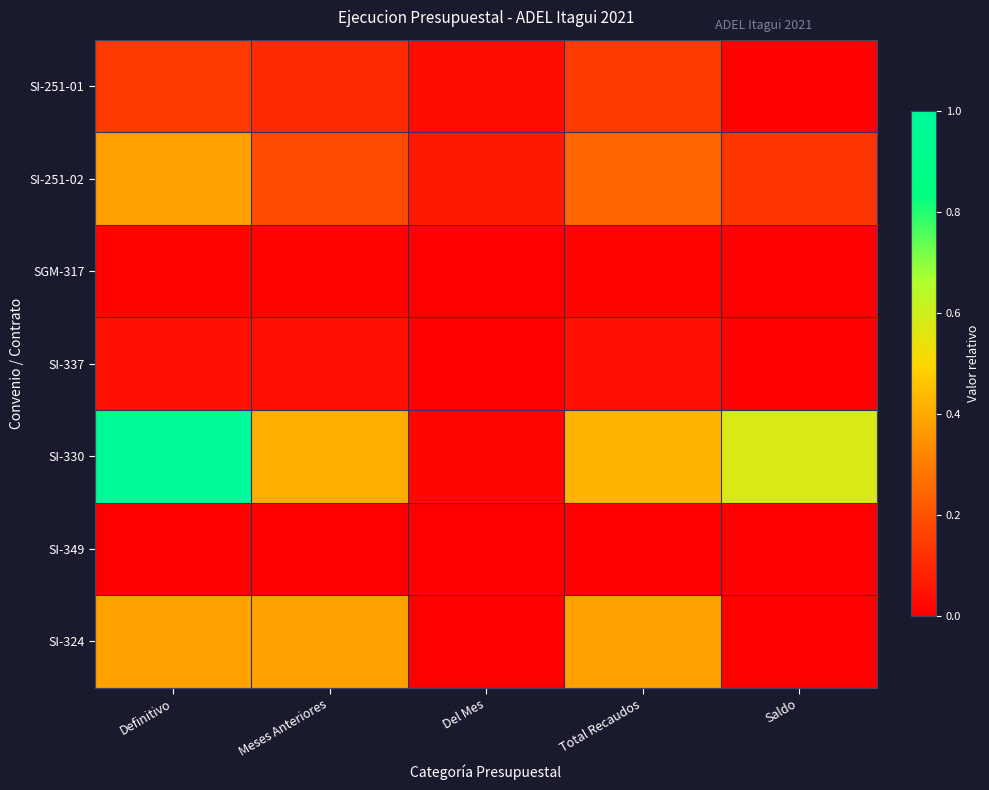

What is the difference between the highest and lowest values at Meses Anteriores?

0.4